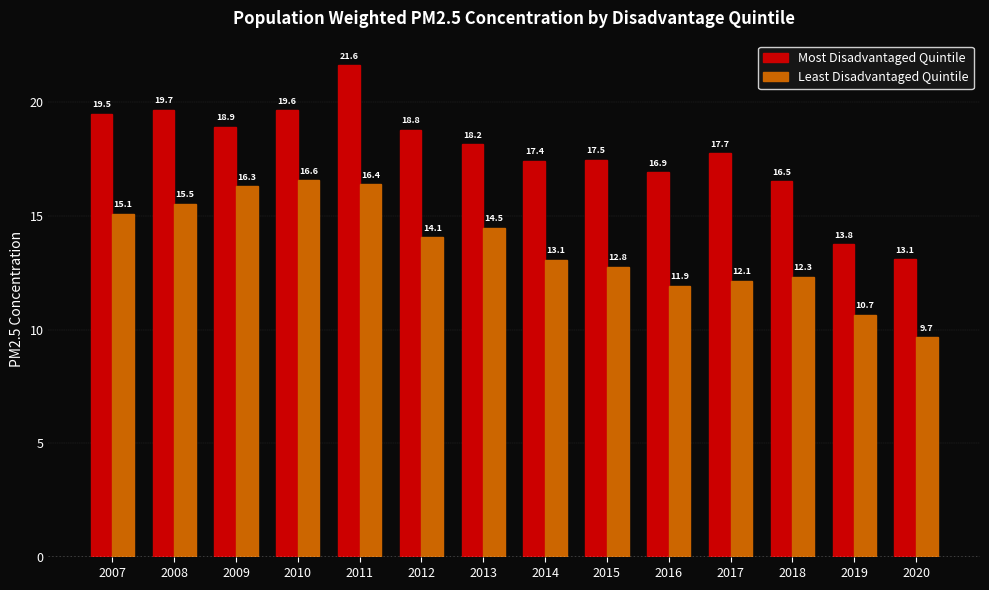

Rank the series by their maximum value, from highest to lowest.

Most Disadvantaged Quintile, Least Disadvantaged Quintile